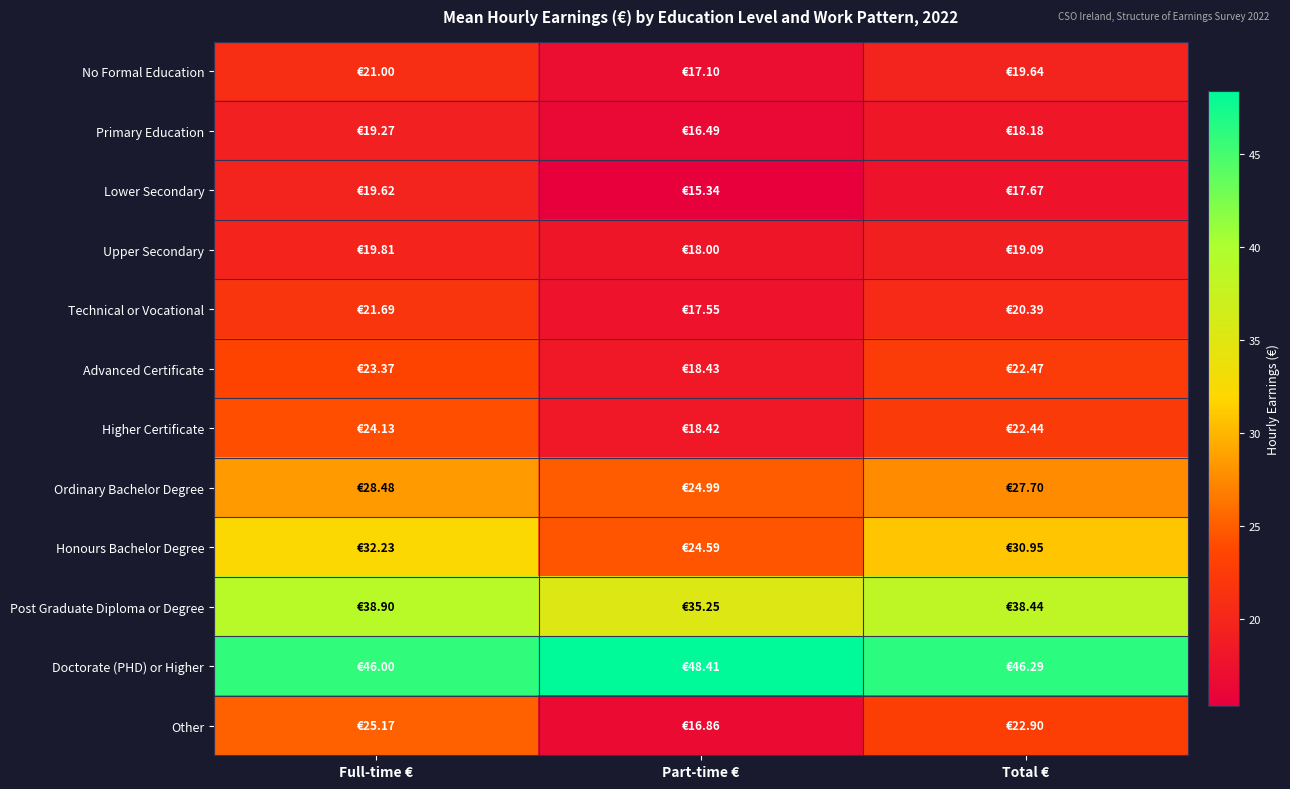

What is the minimum value shown in the chart?

15.3